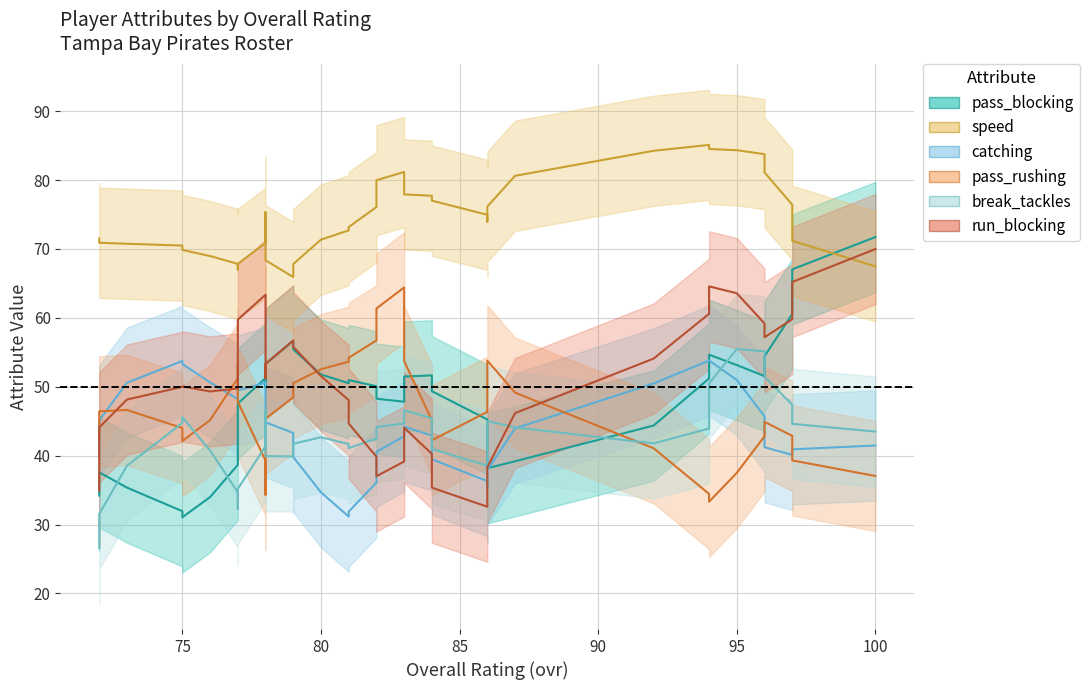

Which series has the largest total across all categories?

speed